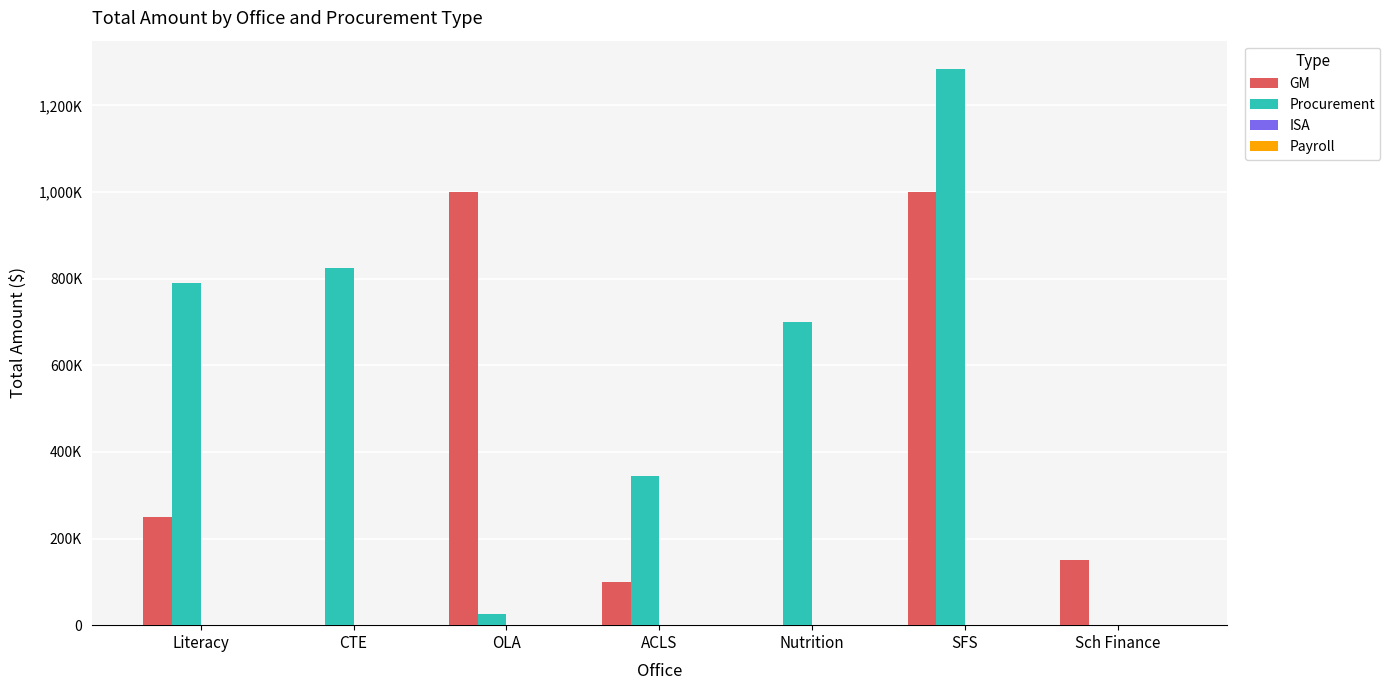

Which series has the widest spread of values?

Procurement